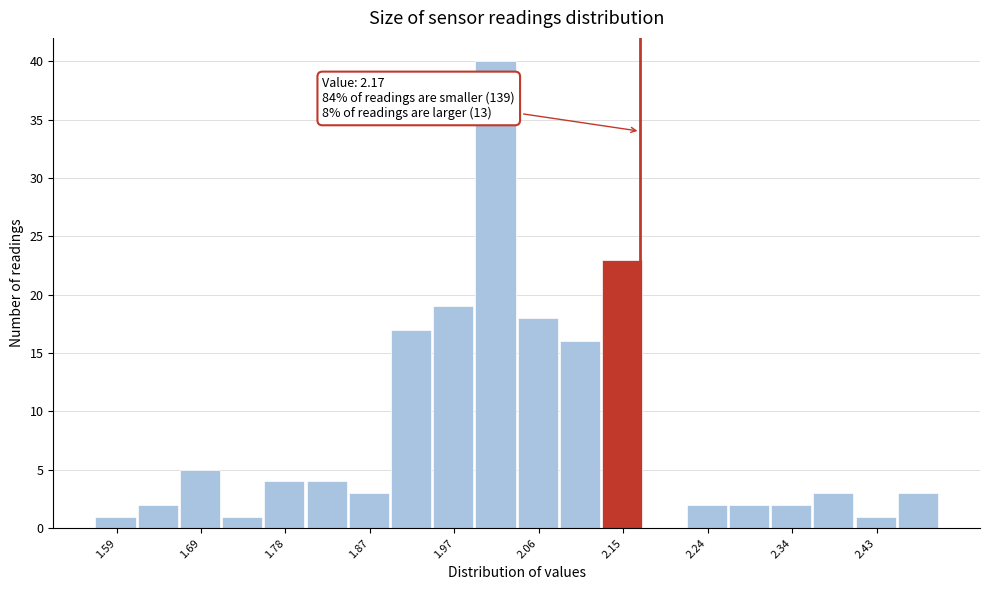

Which range on the x-axis has the tallest bar?

1.99 to 2.04